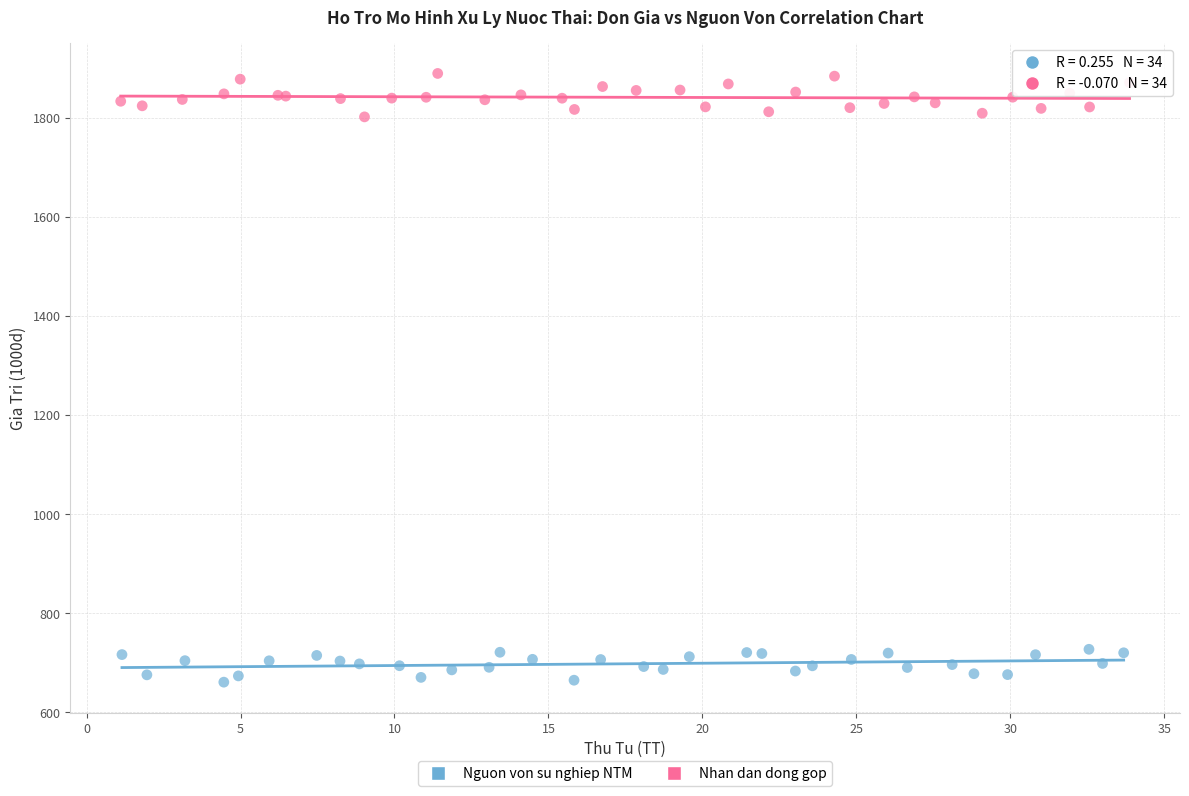

Which series has the largest Y range (max minus min)?

Nhan dan dong gop